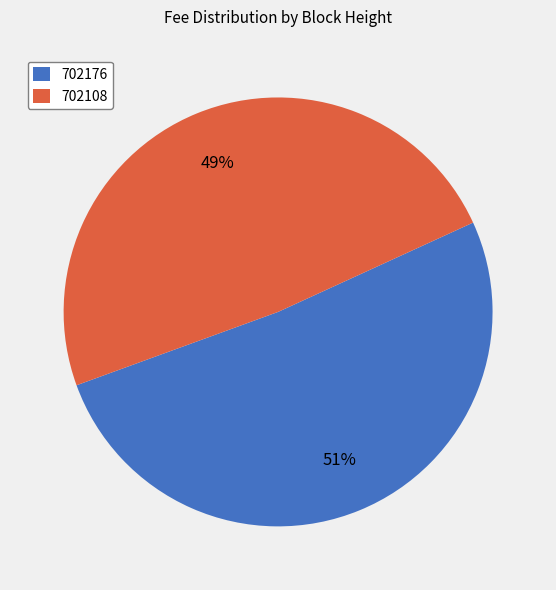

What is the smallest slice in the pie chart?

702108